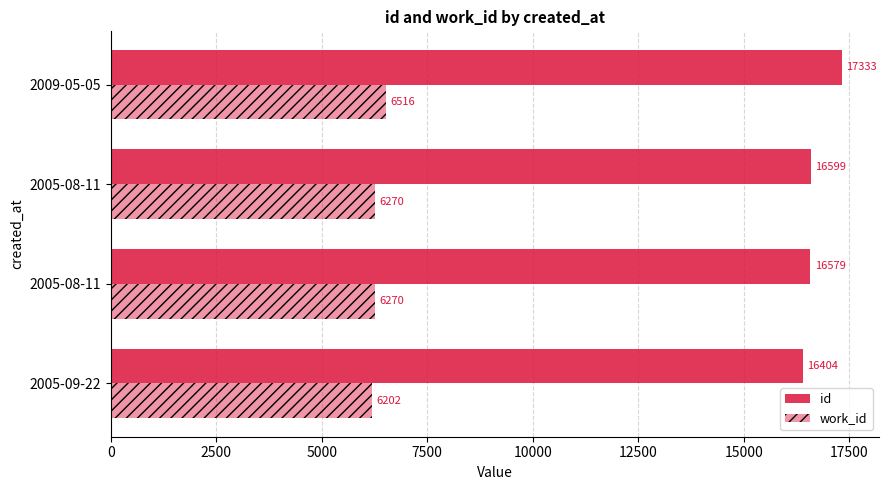

How many data points in id are less than 16599?

2